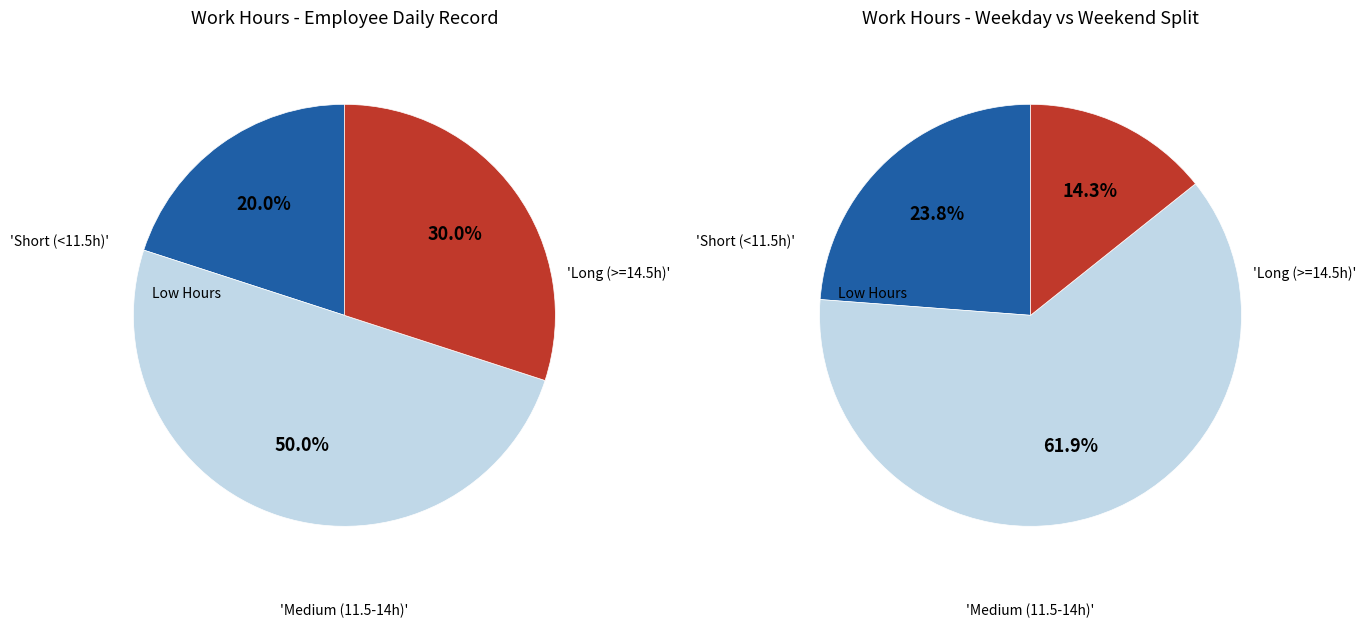

Is Mon 30 the majority of the pie?

No